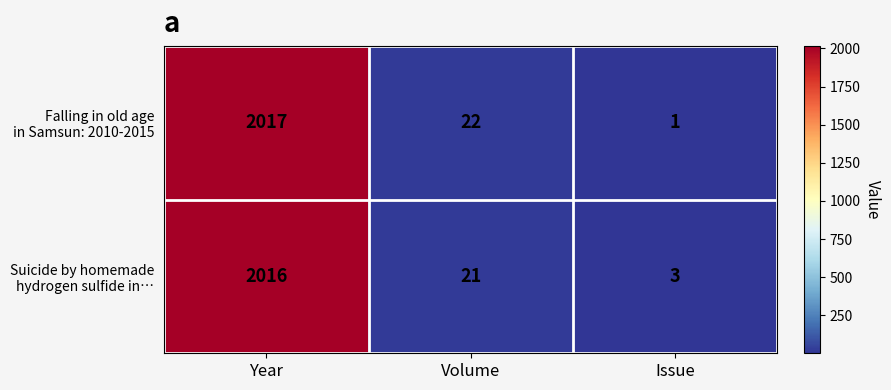

Which category has the highest value across all series?

Year